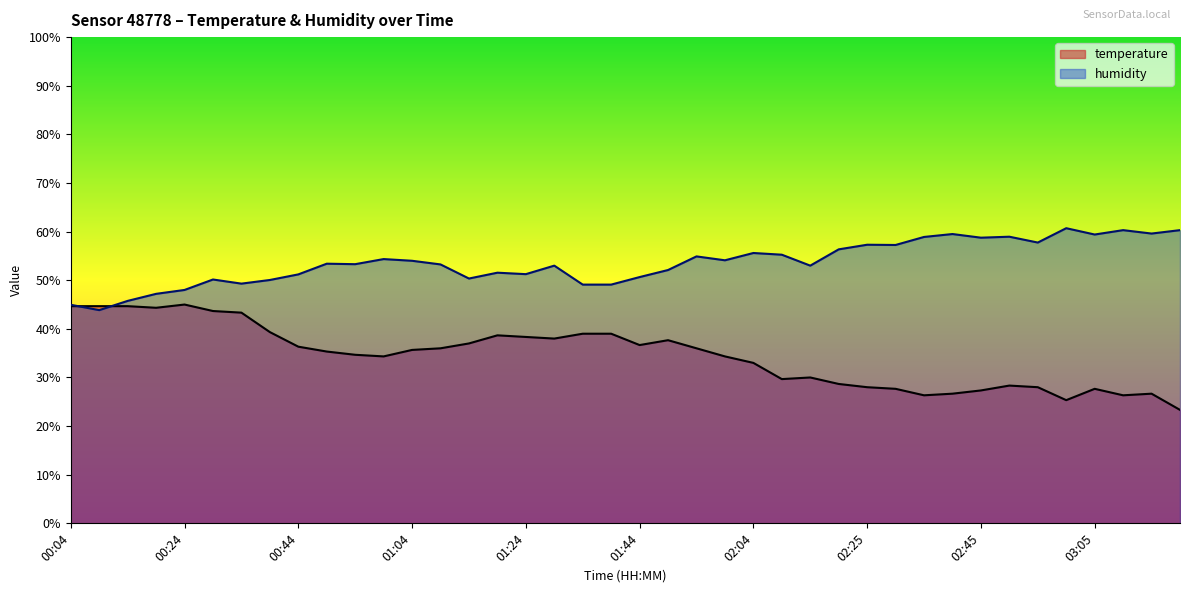

What are all the series names shown in the legend?

temperature, humidity